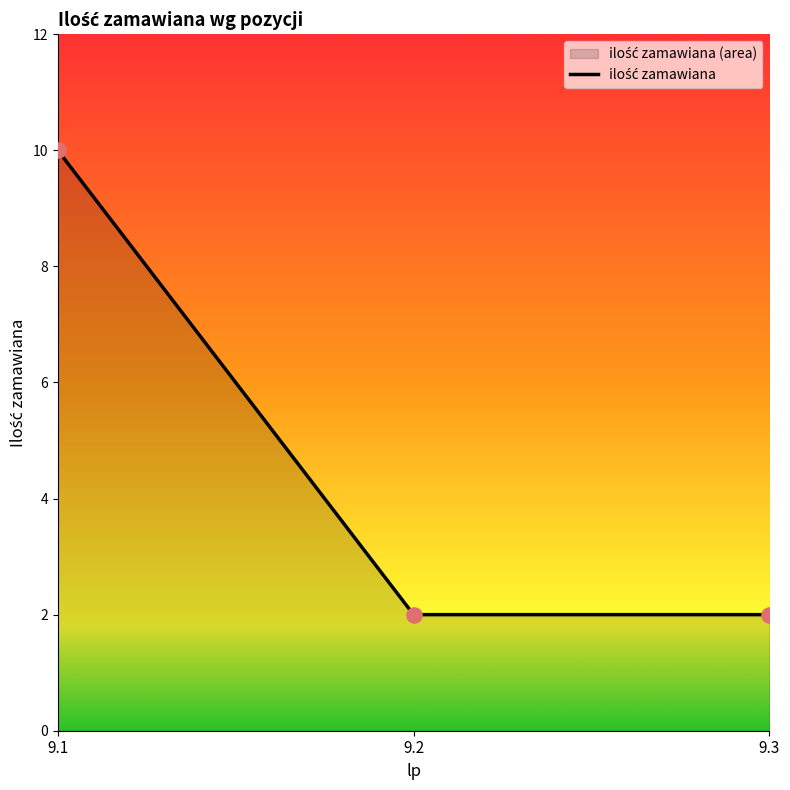

What is the change in value from 9.1 to 9.2?

-8